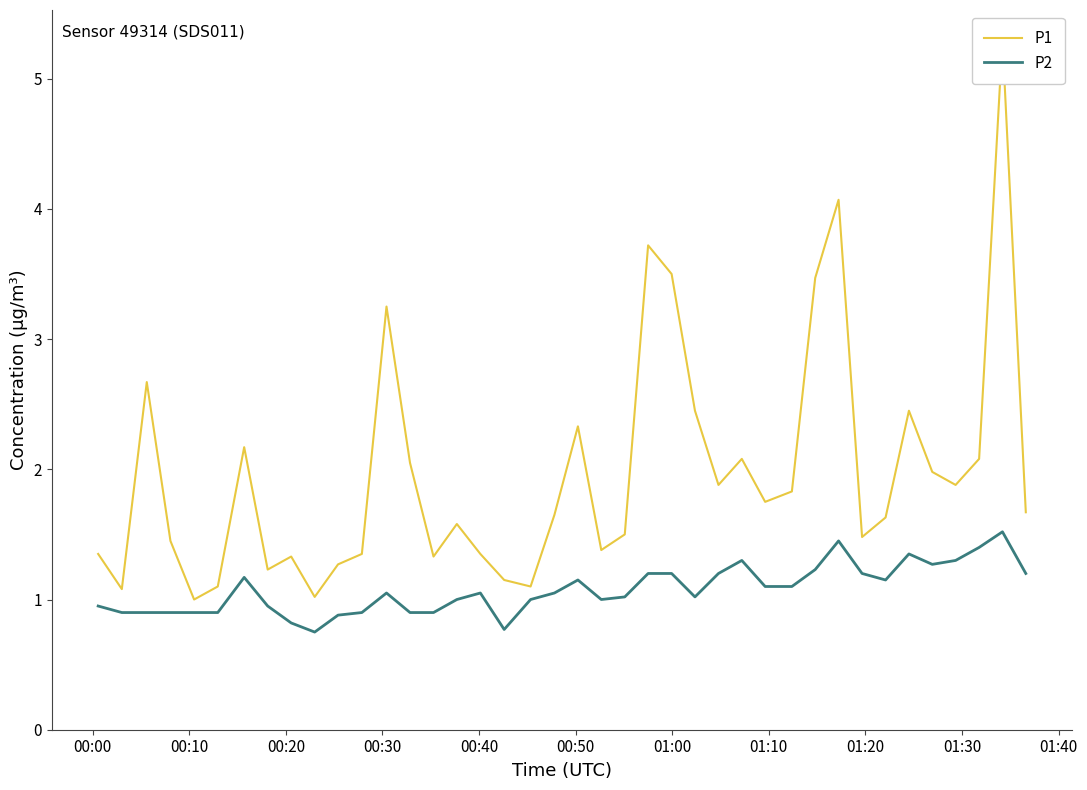

Count the number of data series in this chart.

2